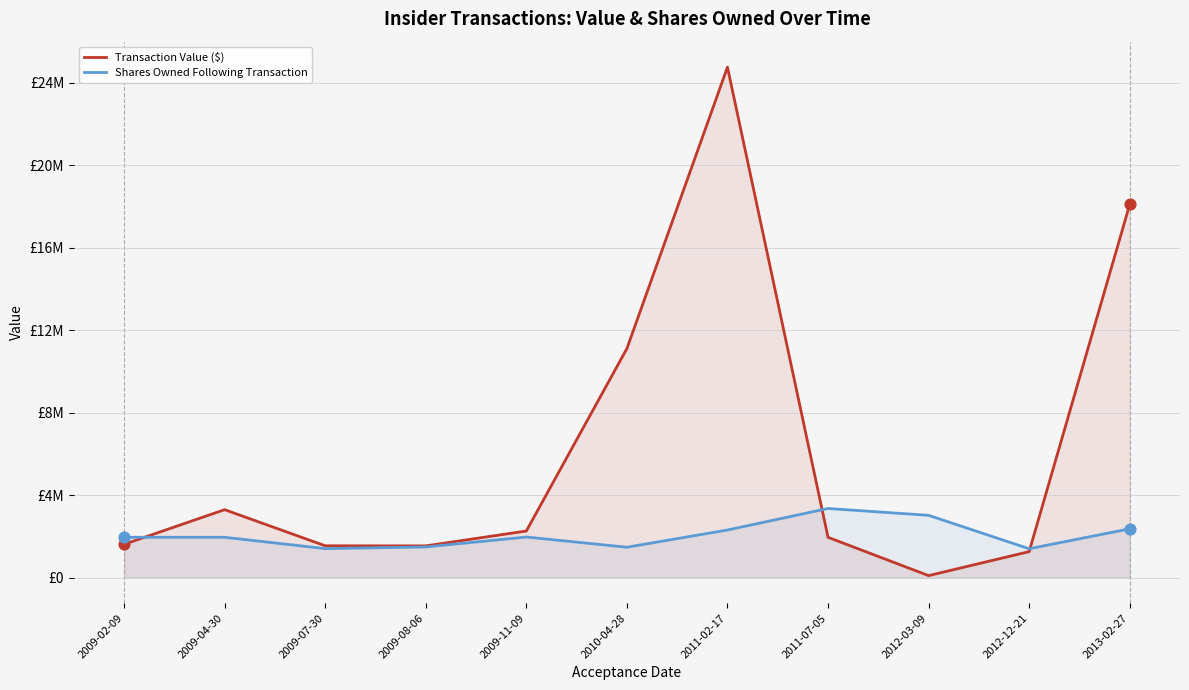

At which category is the sum across all series the highest?

2011-02-17